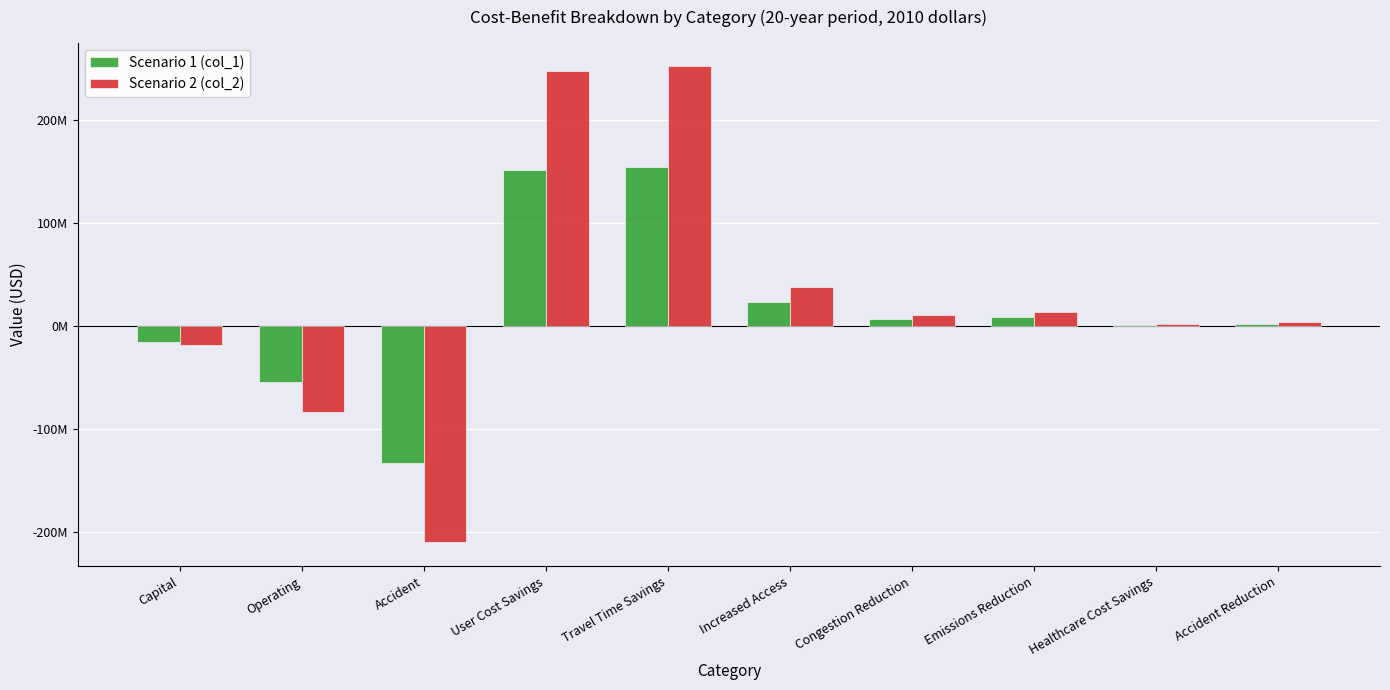

What are all the series names shown in the legend?

Scenario 1 (col_1), Scenario 2 (col_2)